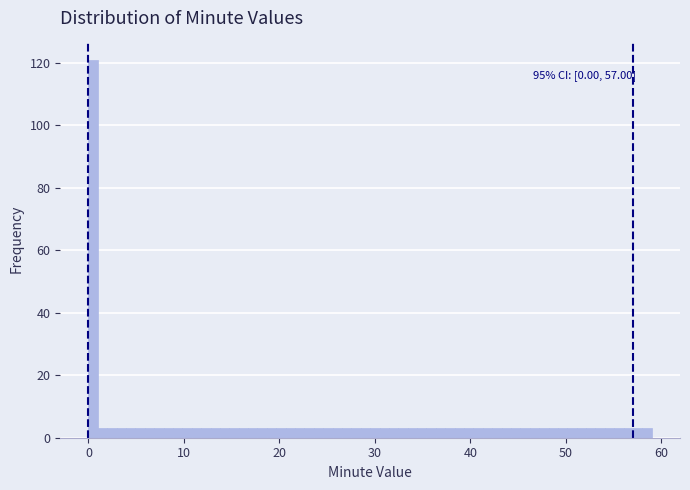

Read against the x-axis, roughly where is the centre of the tallest bar?

0